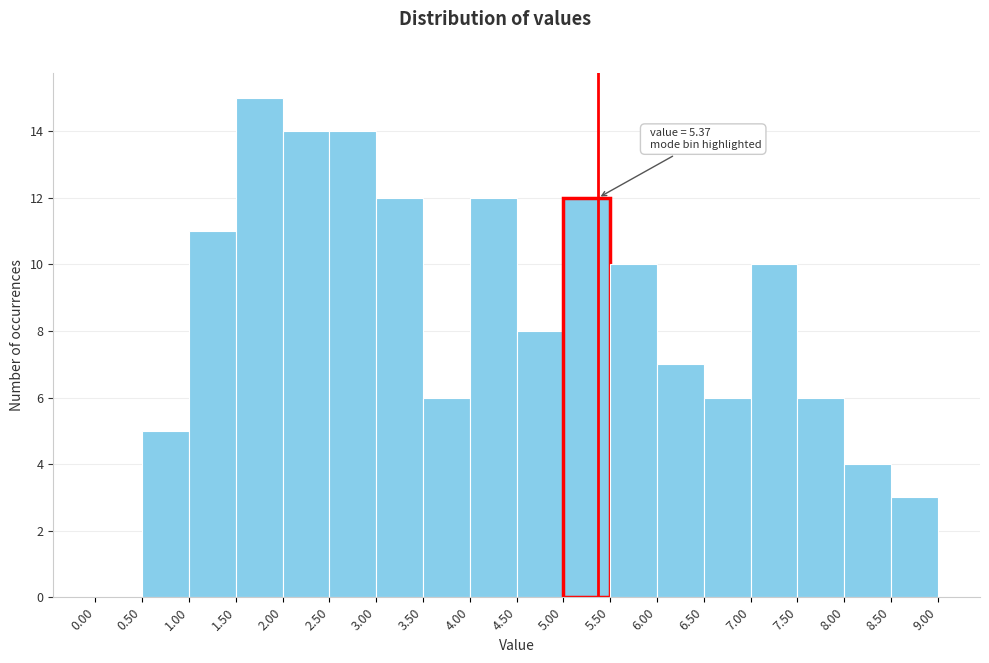

Which range on the x-axis has the tallest bar?

1.50 to 2.00